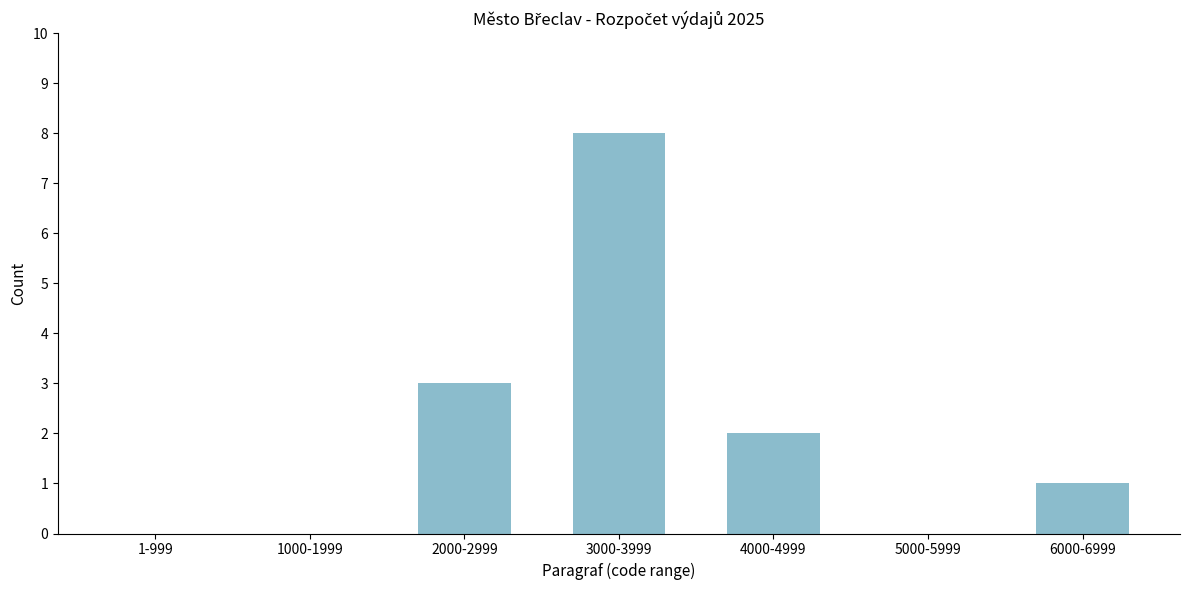

Reading right to left, list all the values displayed in this chart.

6000-6999=1	5000-5999=0	4000-4999=2	3000-3999=8	2000-2999=3	1000-1999=0	1-999=0